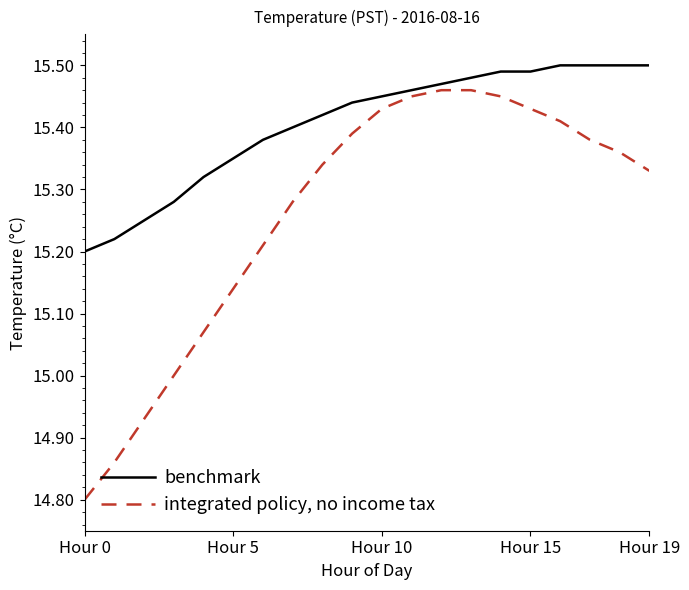

Does the chart have visible grid lines?

No